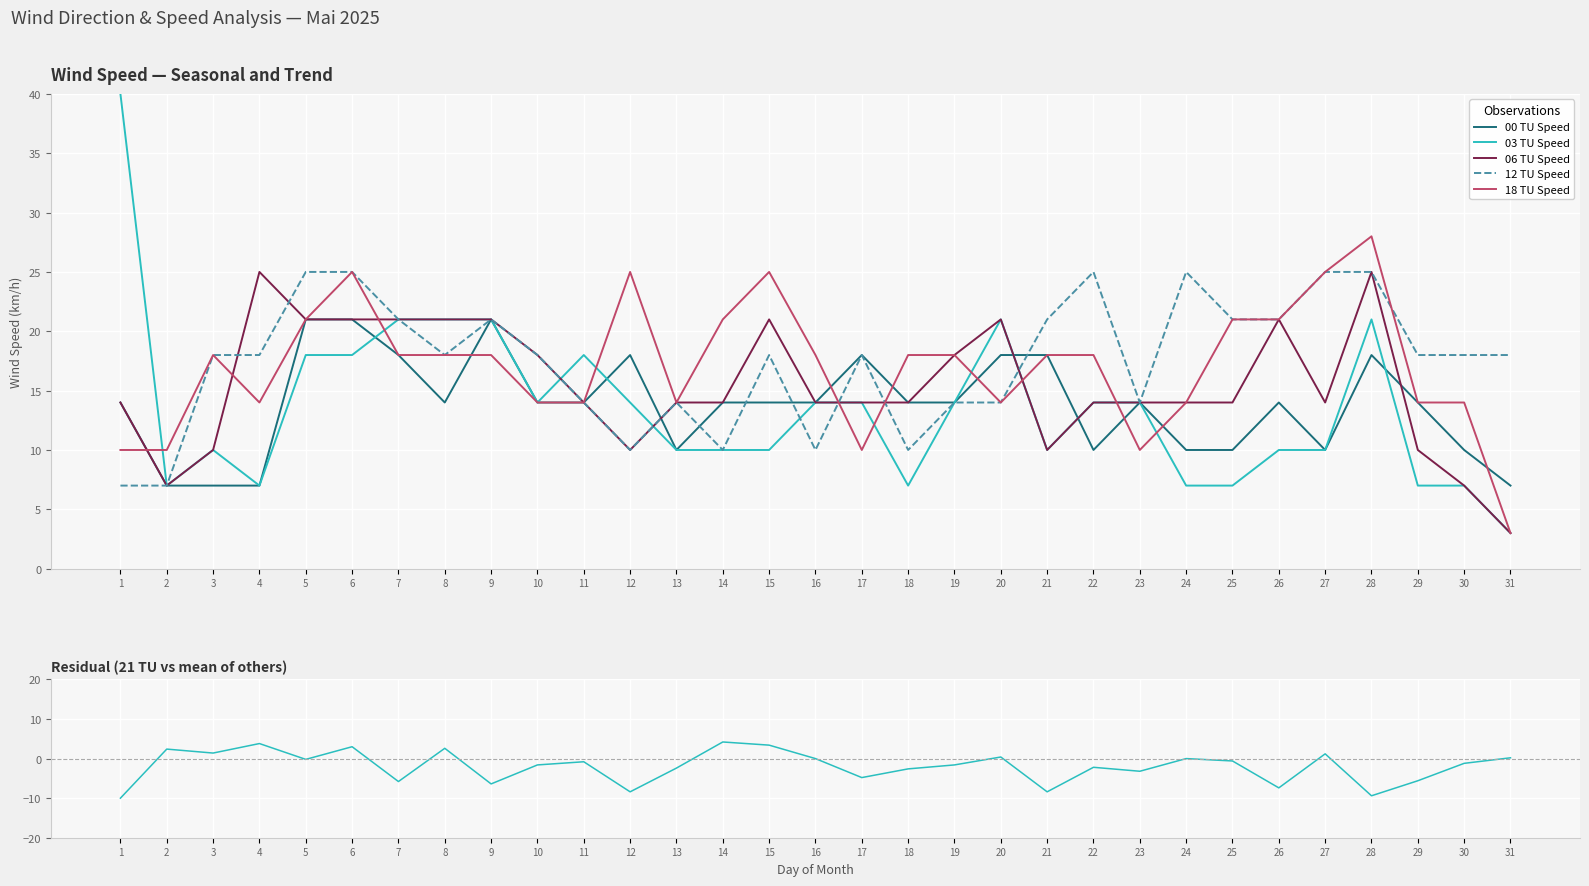

Reading left to right, transcribe all the data shown in this chart.

00 TU Speed: 14.0	7.0	7.0	7.0	21.0	21.0	18.0	14.0	21.0	14.0	14.0	18.0	10.0	14.0	14.0	14.0	18.0	14.0	14.0	18.0	18.0	10.0	14.0	10.0	10.0	14.0	10.0	18.0	14.0	10.0	7.0
03 TU Speed: 40.0	7.0	10.0	7.0	18.0	18.0	21.0	21.0	21.0	14.0	18.0	14.0	10.0	10.0	10.0	14.0	14.0	7.0	14.0	21.0	10.0	14.0	14.0	7.0	7.0	10.0	10.0	21.0	7.0	7.0	3.0
06 TU Speed: 14.0	7.0	10.0	25.0	21.0	21.0	21.0	21.0	21.0	18.0	14.0	10.0	14.0	14.0	21.0	14.0	14.0	14.0	18.0	21.0	10.0	14.0	14.0	14.0	14.0	21.0	14.0	25.0	10.0	7.0	3.0
12 TU Speed: 7.0	7.0	18.0	18.0	25.0	25.0	21.0	18.0	21.0	18.0	14.0	10.0	14.0	10.0	18.0	10.0	18.0	10.0	14.0	14.0	21.0	25.0	14.0	25.0	21.0	21.0	25.0	25.0	18.0	18.0	18.0
18 TU Speed: 10.0	10.0	18.0	14.0	21.0	25.0	18.0	18.0	18.0	14.0	14.0	25.0	14.0	21.0	25.0	18.0	10.0	18.0	18.0	14.0	18.0	18.0	10.0	14.0	21.0	21.0	25.0	28.0	14.0	14.0	3.0
21 TU Speed residual: -10.0	2.4	1.4	3.8	-0.2	3.0	-5.8	2.6	-6.4	-1.6	-0.8	-8.4	-2.4	4.2	3.4	0.0	-4.8	-2.6	-1.6	0.4	-8.4	-2.2	-3.2	0.0	-0.6	-7.4	1.2	-9.4	-5.6	-1.2	0.2